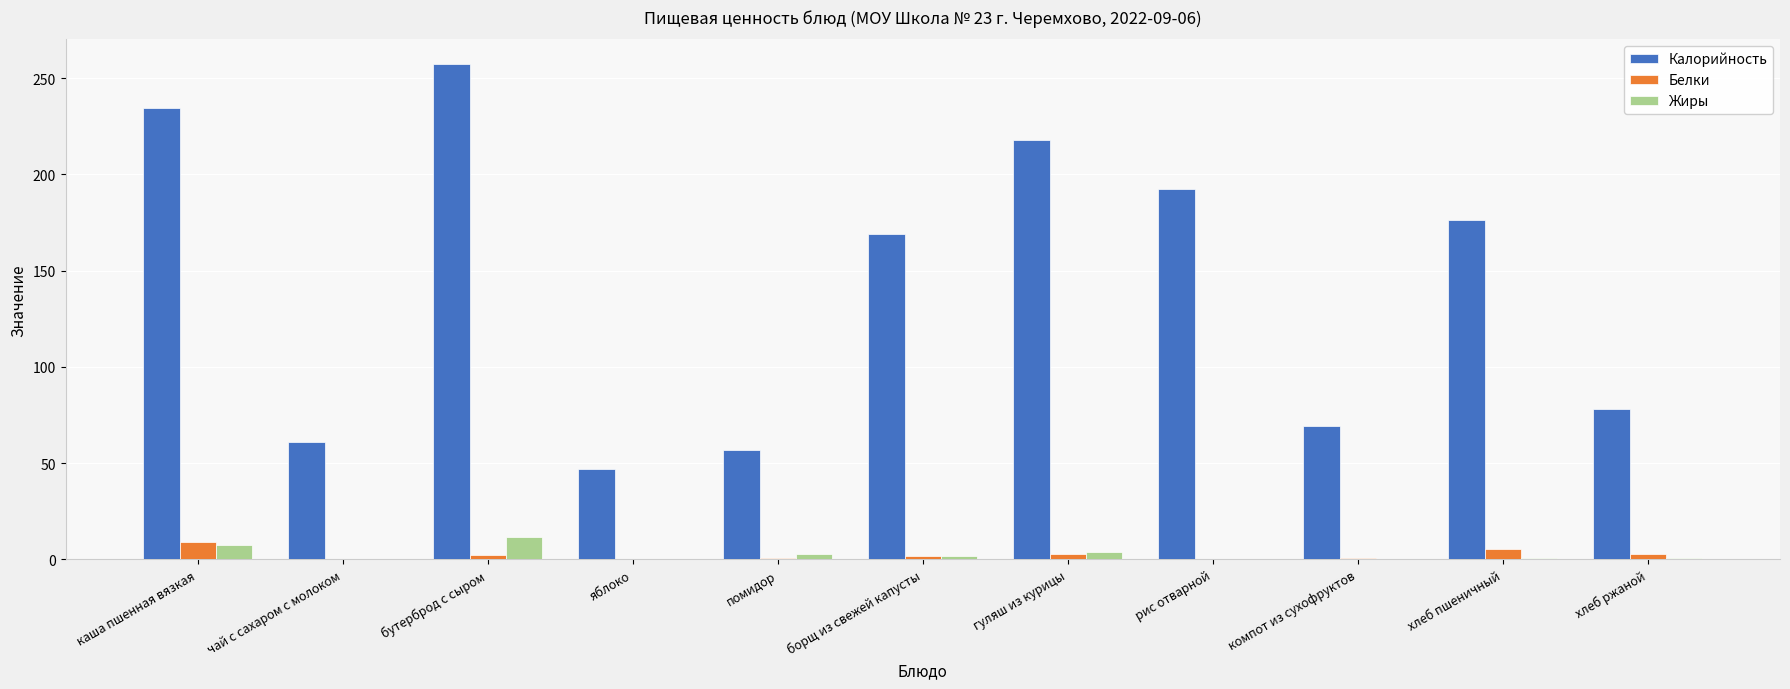

Which category has the highest value in the Калорийность series?

бутерброд с сыром